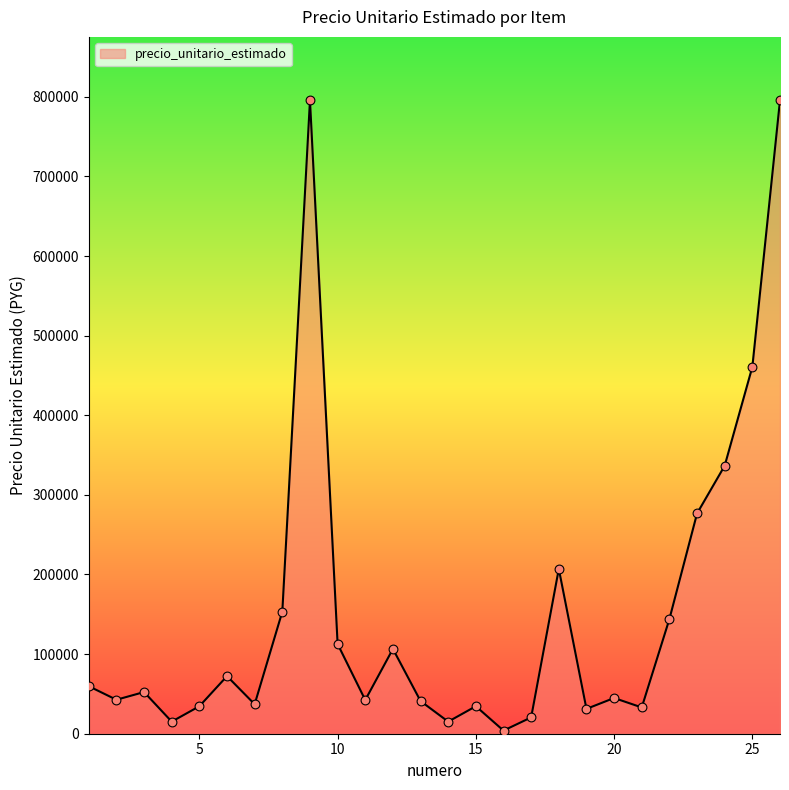

What is the greatest value displayed?

795667